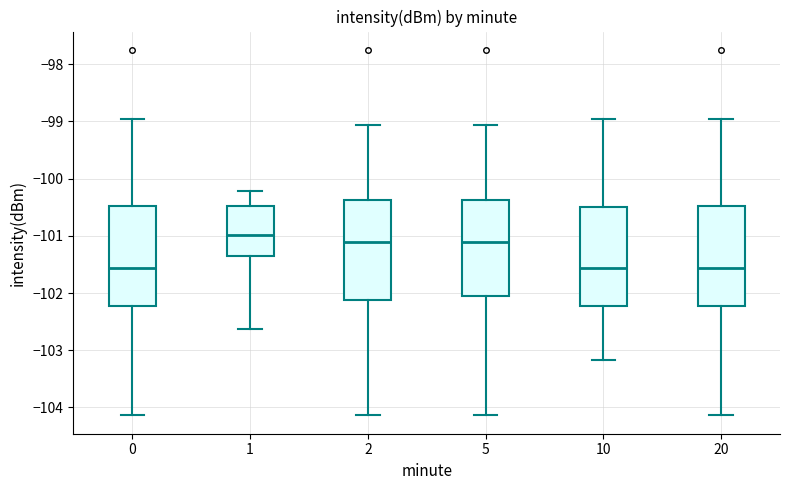

Reading left to right, read every box against the y-axis: the position of its median line, the range the box covers, and the ends of its whiskers. The values are not printed on the chart, so give them approximately, as read against the axis.

0: median -101.6, box -102.2 to -100.5, whiskers -104.1 to -99.0
1: median -101.0, box -101.3 to -100.5, whiskers -102.6 to -100.2
2: median -101.1, box -102.1 to -100.4, whiskers -104.1 to -99.1
5: median -101.1, box -102.0 to -100.4, whiskers -104.1 to -99.1
10: median -101.6, box -102.2 to -100.5, whiskers -103.2 to -99.0
20: median -101.6, box -102.2 to -100.5, whiskers -104.1 to -99.0